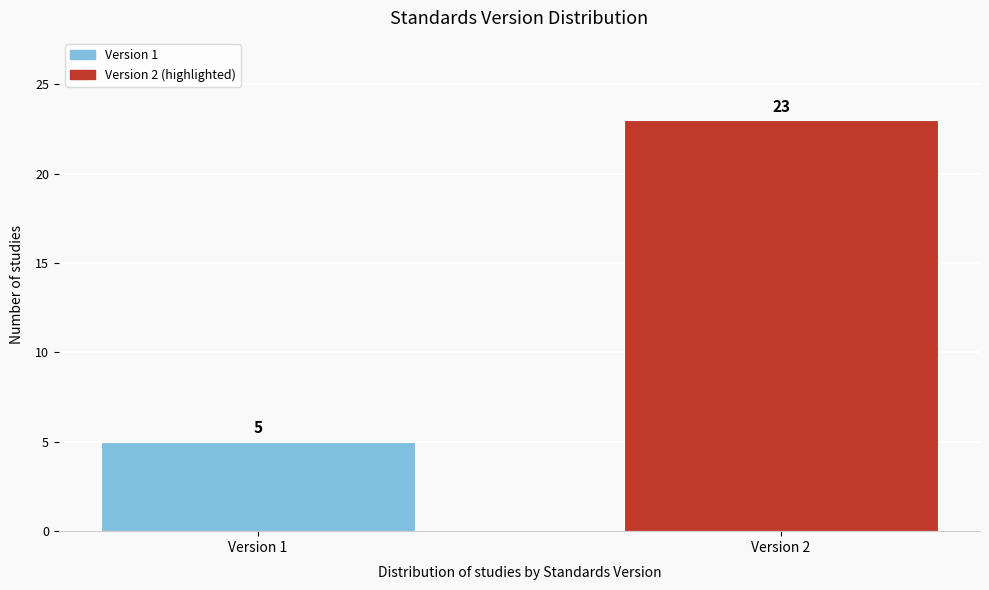

Reading left to right, what are all the values shown in this chart?

Version 1=5	Version 2=23